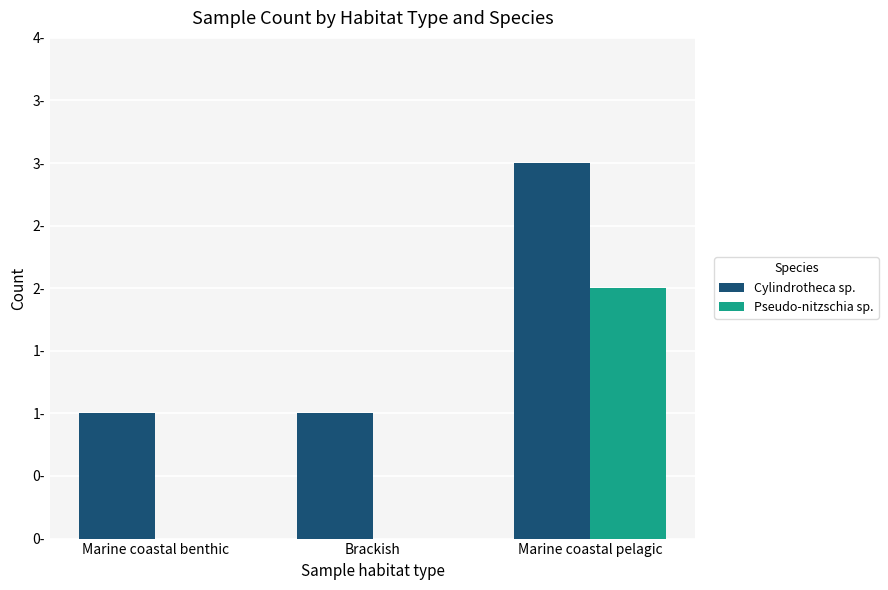

The Pseudo-nitzschia sp. series shows 0 at Brackish. True or false?

True